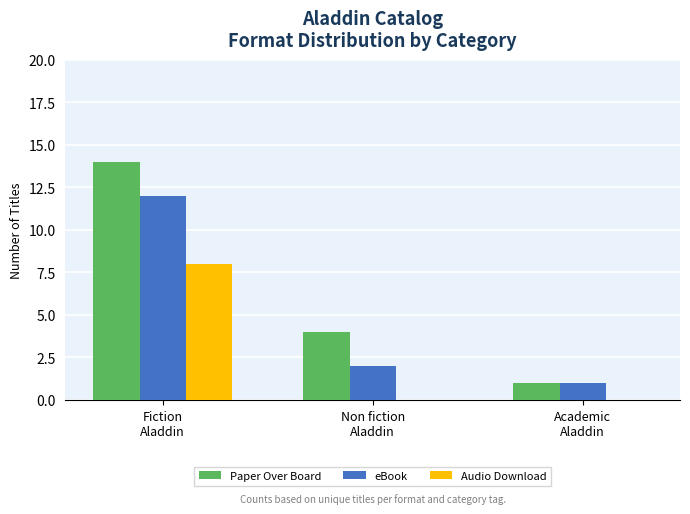

Count the number of data series in this chart.

3